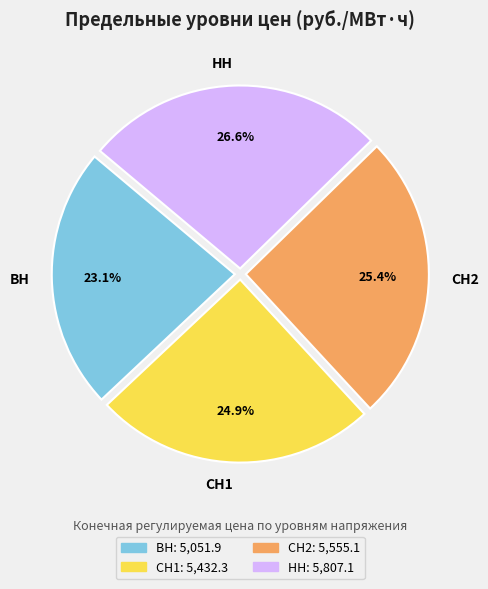

To the nearest percent, what portion does НН represent?

27%